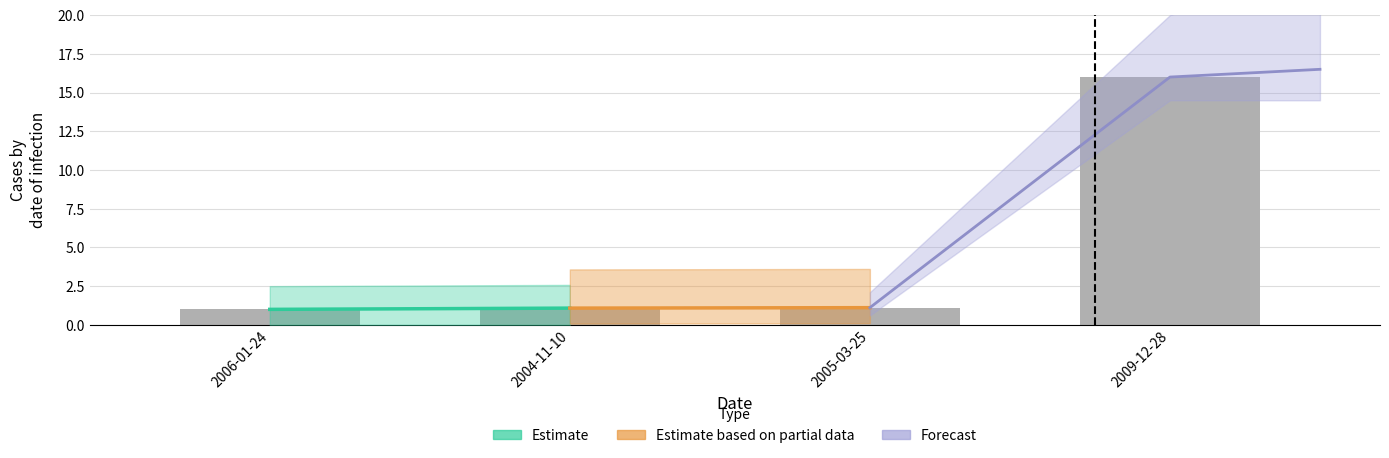

Rank the categories by value from lowest to highest.

2006-01-24, 2004-11-10, 2005-03-25, 2009-12-28